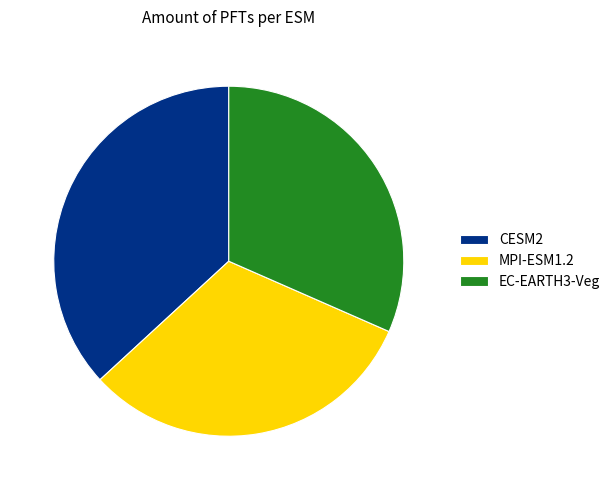

How many slices are in this pie chart?

3